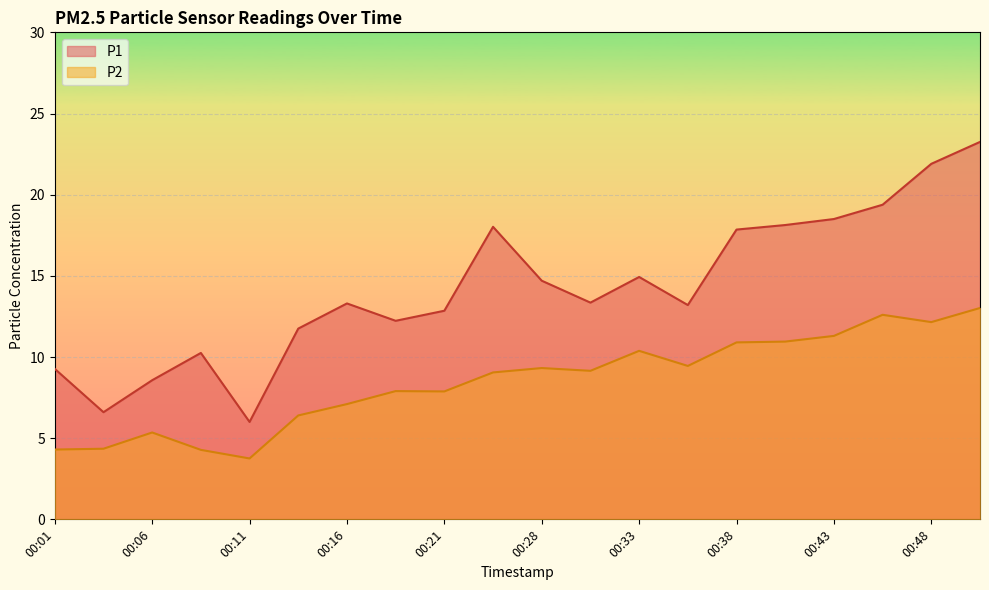

Reading left to right, list all the values displayed in this chart.

P1: 9.3	6.6	8.6	10.2	6.0	11.8	13.3	12.2	12.8	18.0	14.7	13.3	14.9	13.2	17.9	18.1	18.5	19.4	21.9	23.2
P2: 4.3	4.3	5.3	4.3	3.8	6.4	7.1	7.9	7.9	9.1	9.3	9.2	10.4	9.4	10.9	10.9	11.3	12.6	12.2	13.0